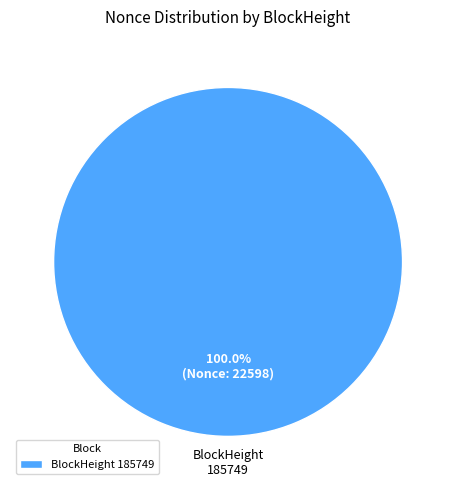

Rank the categories by value from highest to lowest.

BlockHeight 185749